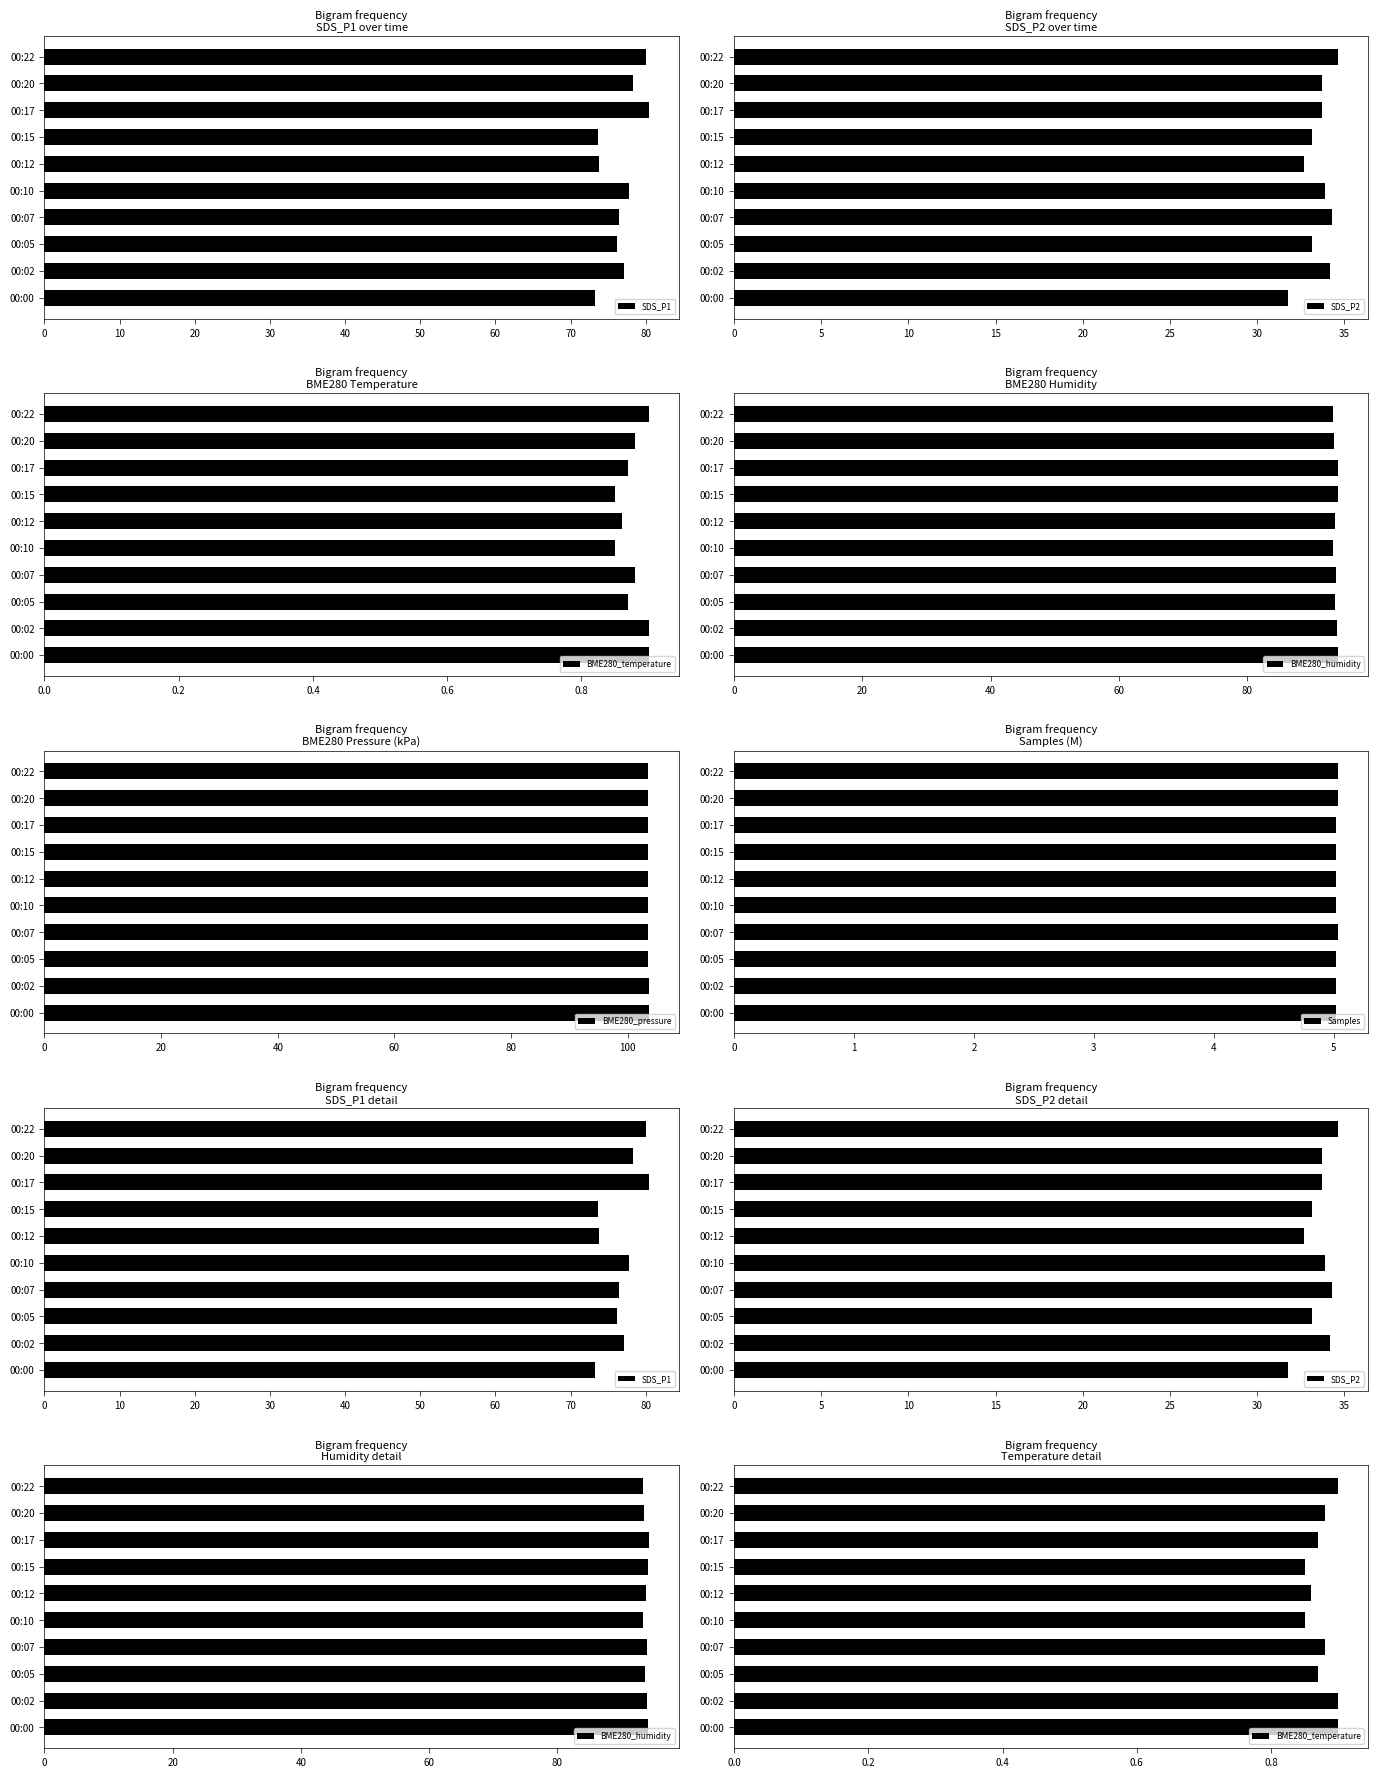

What is the sum of all BME280_pressure values?

1035.7